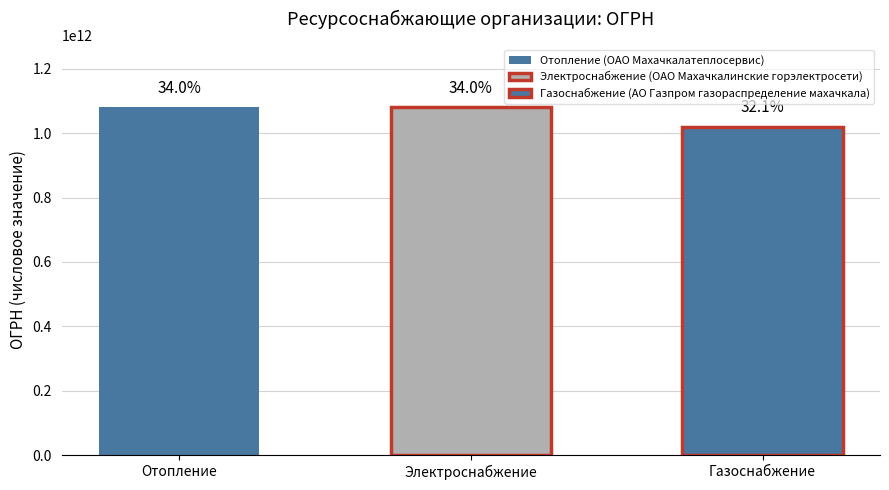

List the labels in order of value, smallest first.

Газоснабжение (АО Газпром газораспределение махачкала), Отопление (ОАО Махачкалатеплосервис), Электроснабжение (ОАО Махачкалинские горэлектросети)